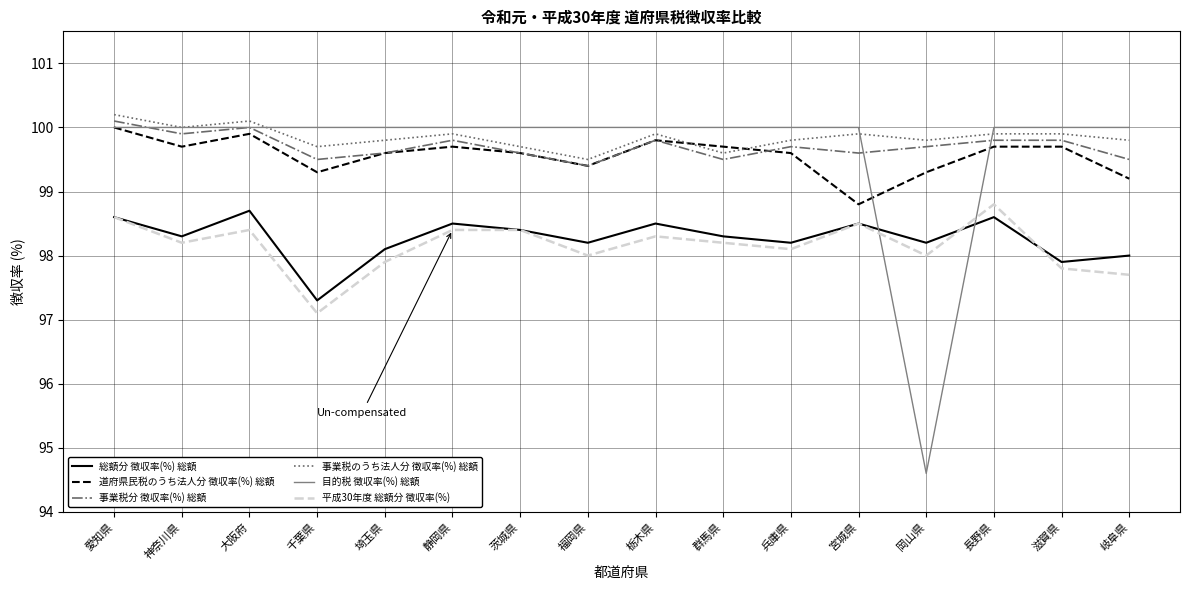

True or false: 道府県民税のうち法人分 徴収率(%) 総額 and 平成30年度 総額分 徴収率(%) cross at least once.

False